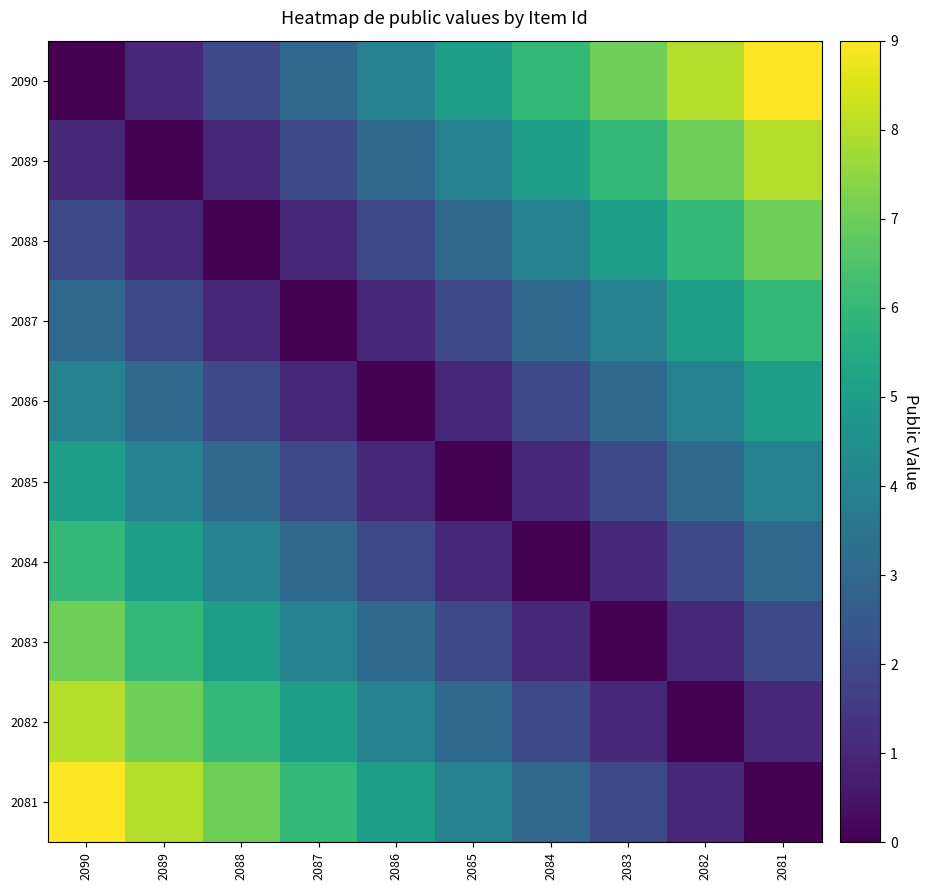

Reading left to right, what are all the values shown in this chart?

2090: 2090=0	2089=1	2088=2	2087=3	2086=4	2085=5	2084=6	2083=7	2082=8	2081=9
2089: 2090=1	2089=0	2088=1	2087=2	2086=3	2085=4	2084=5	2083=6	2082=7	2081=8
2088: 2090=2	2089=1	2088=0	2087=1	2086=2	2085=3	2084=4	2083=5	2082=6	2081=7
2087: 2090=3	2089=2	2088=1	2087=0	2086=1	2085=2	2084=3	2083=4	2082=5	2081=6
2086: 2090=4	2089=3	2088=2	2087=1	2086=0	2085=1	2084=2	2083=3	2082=4	2081=5
2085: 2090=5	2089=4	2088=3	2087=2	2086=1	2085=0	2084=1	2083=2	2082=3	2081=4
2084: 2090=6	2089=5	2088=4	2087=3	2086=2	2085=1	2084=0	2083=1	2082=2	2081=3
2083: 2090=7	2089=6	2088=5	2087=4	2086=3	2085=2	2084=1	2083=0	2082=1	2081=2
2082: 2090=8	2089=7	2088=6	2087=5	2086=4	2085=3	2084=2	2083=1	2082=0	2081=1
2081: 2090=9	2089=8	2088=7	2087=6	2086=5	2085=4	2084=3	2083=2	2082=1	2081=0